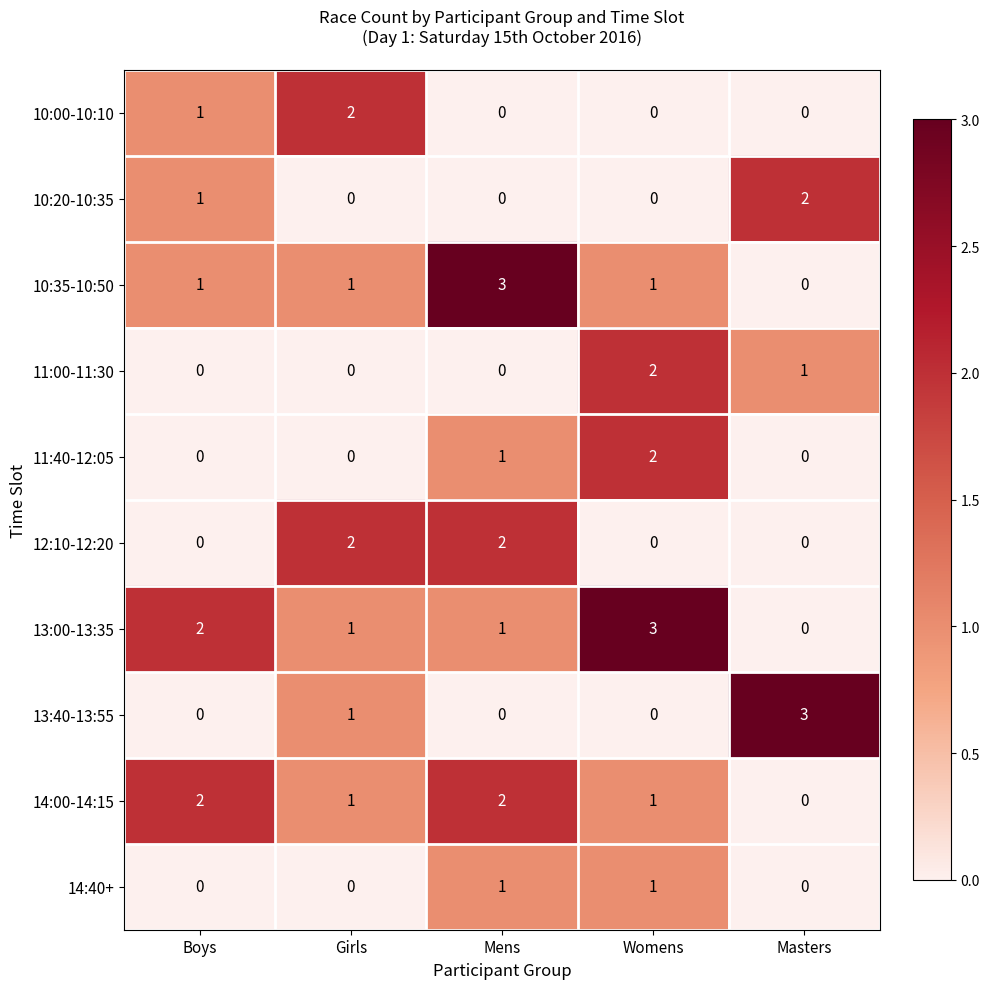

The value of 10:00-10:10 at Girls is 1. True or false?

False